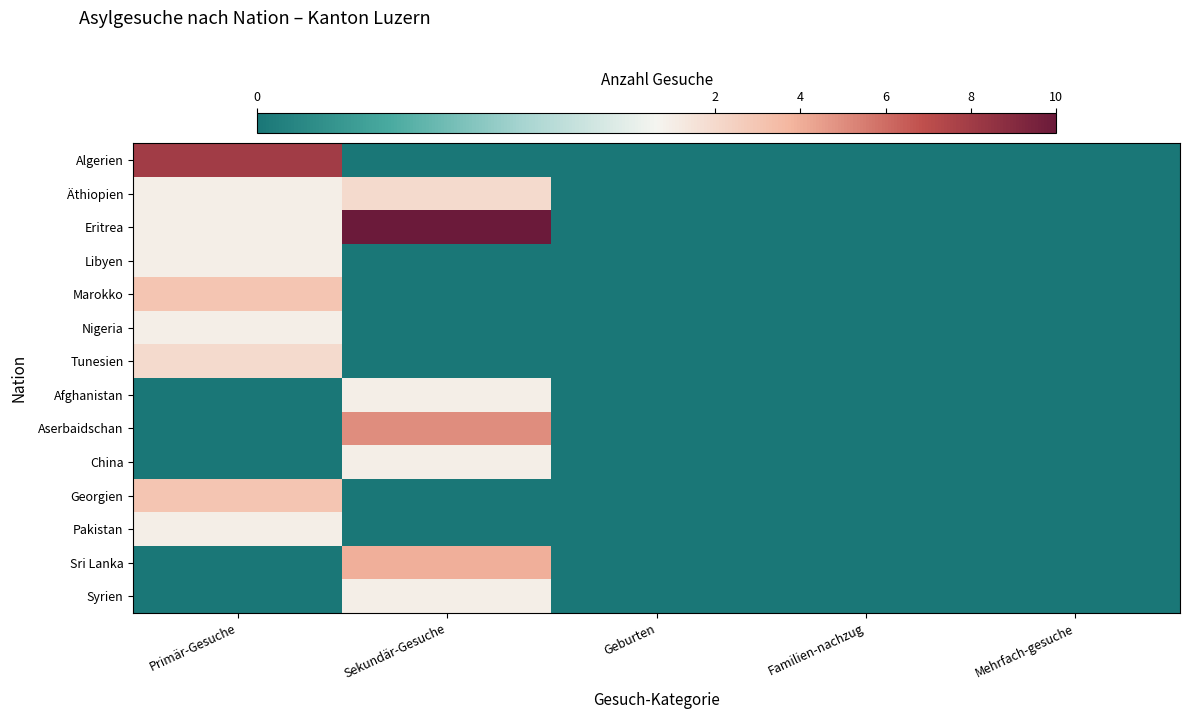

At Mehrfach-gesuche, list the series in order from largest to smallest.

Algerien, Äthiopien, Eritrea, Libyen, Marokko, Nigeria, Tunesien, Afghanistan, Aserbaidschan, China, Georgien, Pakistan, Sri Lanka, Syrien